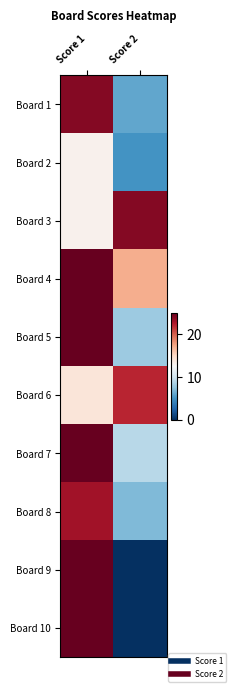

Reading left to right, what are all the values shown in this chart?

Board 1: Score 1=24	Score 2=6
Board 2: Score 1=13	Score 2=5
Board 3: Score 1=13	Score 2=24
Board 4: Score 1=25	Score 2=17
Board 5: Score 1=25	Score 2=8
Board 6: Score 1=14	Score 2=22
Board 7: Score 1=25	Score 2=9
Board 8: Score 1=23	Score 2=7
Board 9: Score 1=25	Score 2=0
Board 10: Score 1=25	Score 2=0